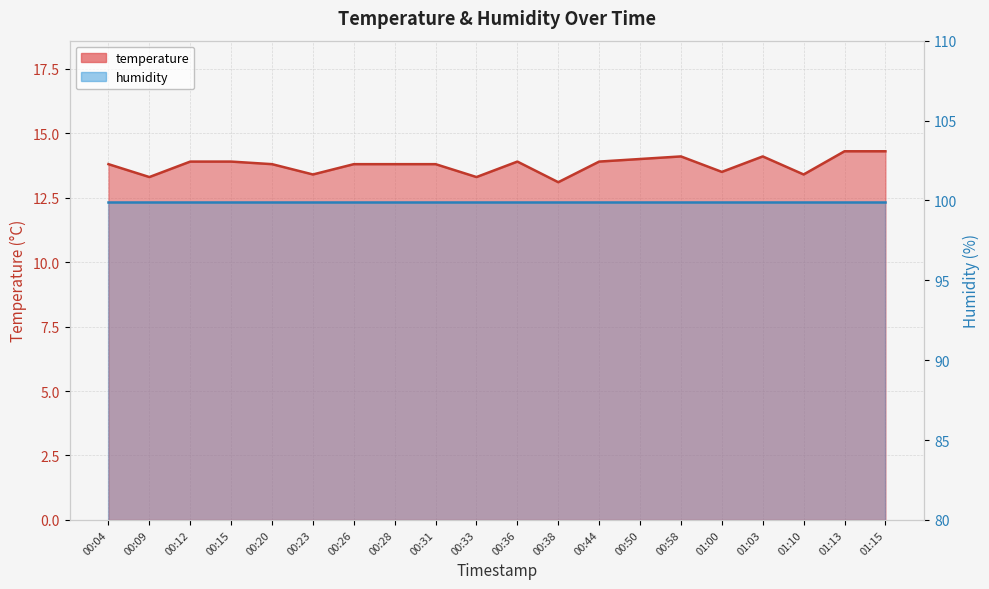

Does the chart have visible grid lines?

Yes